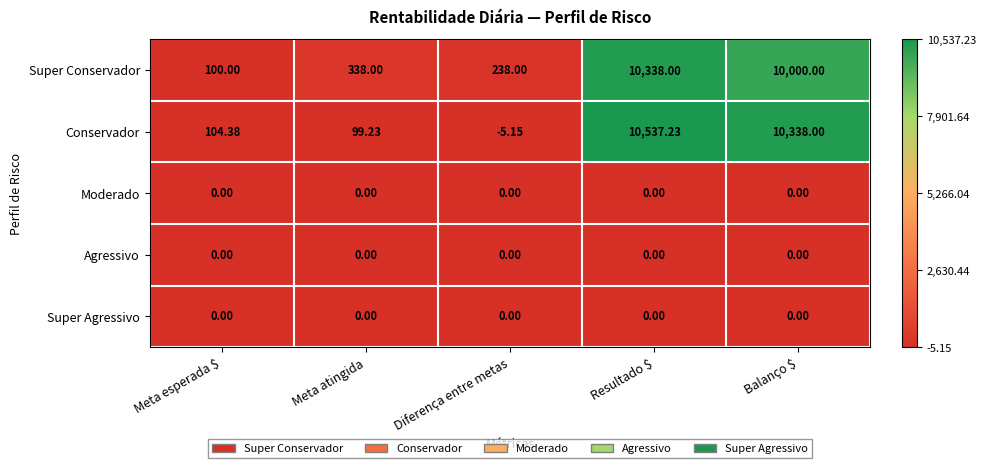

At which category is the sum across all series the highest?

Resultado $